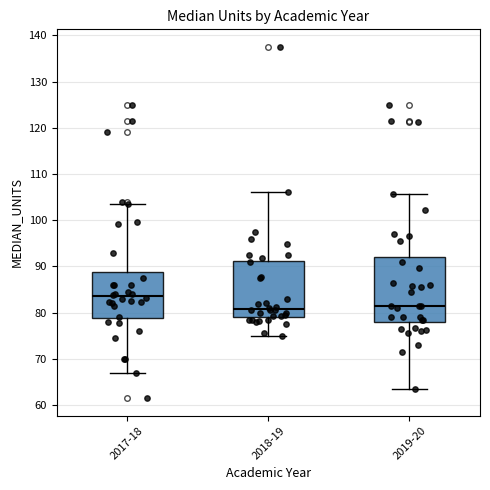

Reading left to right, read every box against the y-axis: the position of its median line, the range the box covers, and the ends of its whiskers. The values are not printed on the chart, so give them approximately, as read against the axis.

2017-18: median 84, box 79 to 89, whiskers 67 to 104
2018-19: median 81, box 79 to 91, whiskers 75 to 106
2019-20: median 82, box 78 to 92, whiskers 64 to 106